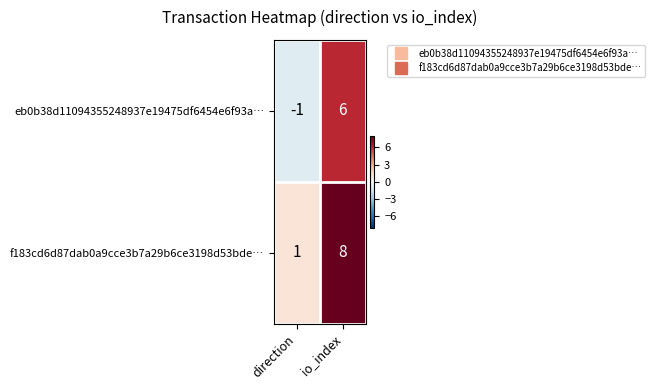

List the series in order of their overall mean, highest first.

f183cd6d87dab0a9cce3b7a29b6ce3198d53bde…, eb0b38d11094355248937e19475df6454e6f93a…